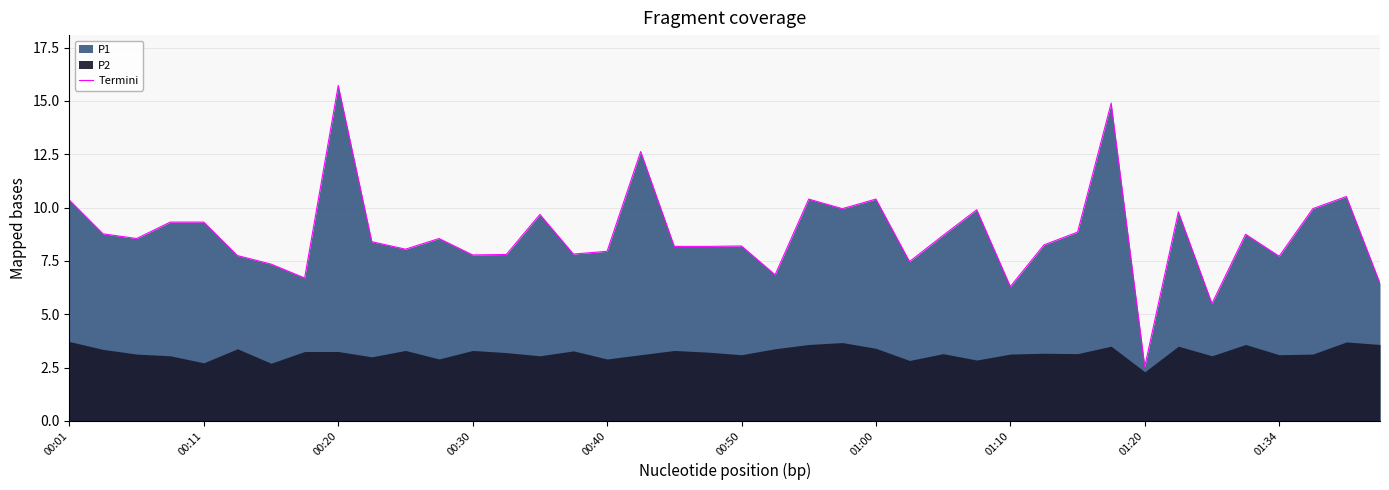

Read the value at 39.

6.5